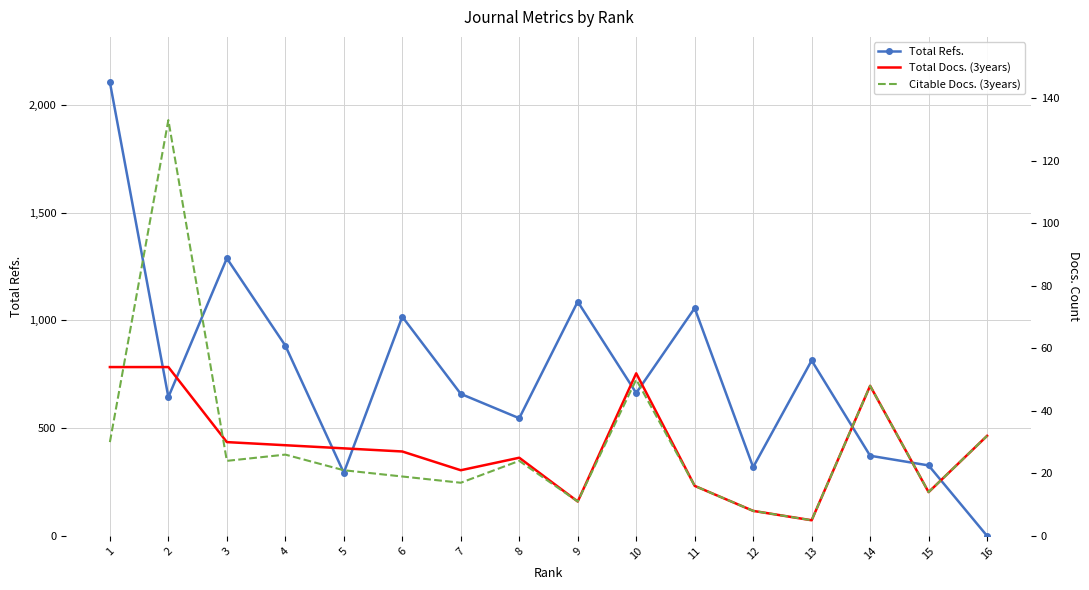

What is the average value of the Total Docs. (3years) series?

28